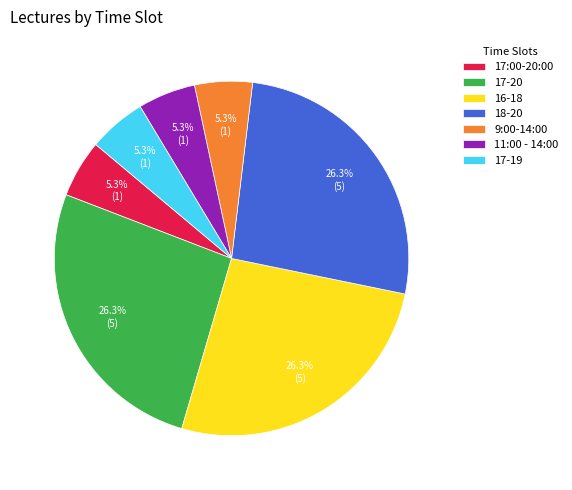

Does any single category account for the majority?

No